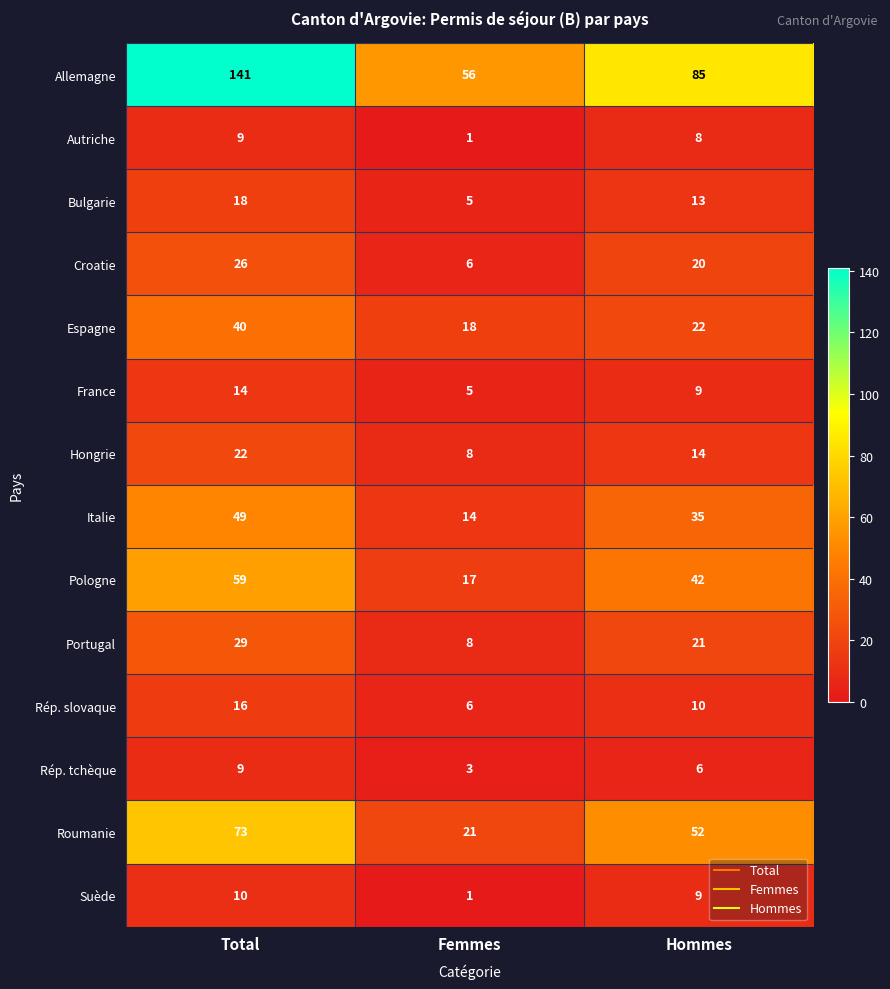

Rank the categories by Pologne value from lowest to highest.

Femmes, Hommes, Total